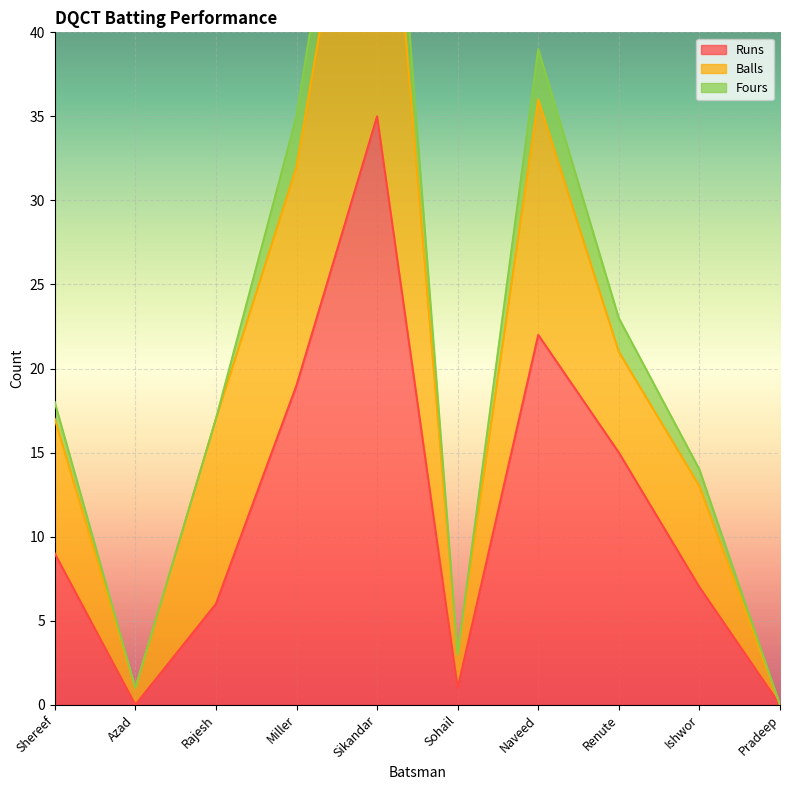

At Naveed, list the series in order from smallest to largest.

Fours, Balls, Runs